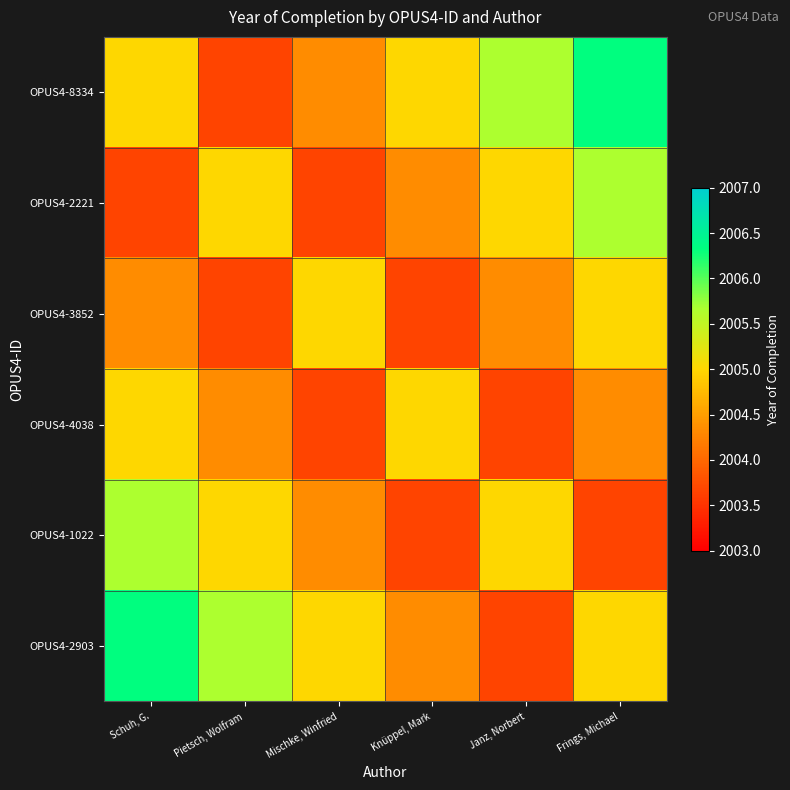

Reading right to left, extract all data points from this chart.

OPUS4-8334: Frings, Michael=2006.3	Janz, Norbert=2005.7	Knüppel, Mark=2005.0	Mischke, Winfried=2004.3	Pietsch, Wolfram=2003.7	Schuh, G.=2005.0
OPUS4-2221: Frings, Michael=2005.7	Janz, Norbert=2005.0	Knüppel, Mark=2004.3	Mischke, Winfried=2003.7	Pietsch, Wolfram=2005.0	Schuh, G.=2003.7
OPUS4-3852: Frings, Michael=2005.0	Janz, Norbert=2004.3	Knüppel, Mark=2003.7	Mischke, Winfried=2005.0	Pietsch, Wolfram=2003.7	Schuh, G.=2004.3
OPUS4-4038: Frings, Michael=2004.3	Janz, Norbert=2003.7	Knüppel, Mark=2005.0	Mischke, Winfried=2003.7	Pietsch, Wolfram=2004.3	Schuh, G.=2005.0
OPUS4-1022: Frings, Michael=2003.7	Janz, Norbert=2005.0	Knüppel, Mark=2003.7	Mischke, Winfried=2004.3	Pietsch, Wolfram=2005.0	Schuh, G.=2005.7
OPUS4-2903: Frings, Michael=2005.0	Janz, Norbert=2003.7	Knüppel, Mark=2004.3	Mischke, Winfried=2005.0	Pietsch, Wolfram=2005.7	Schuh, G.=2006.3